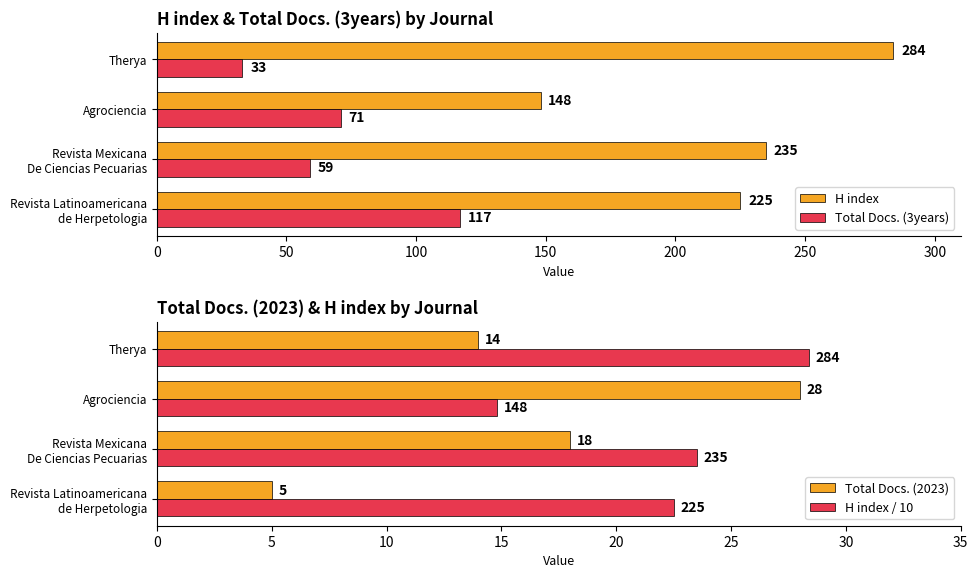

What is the difference between the second highest and minimum values in the H index series?

87